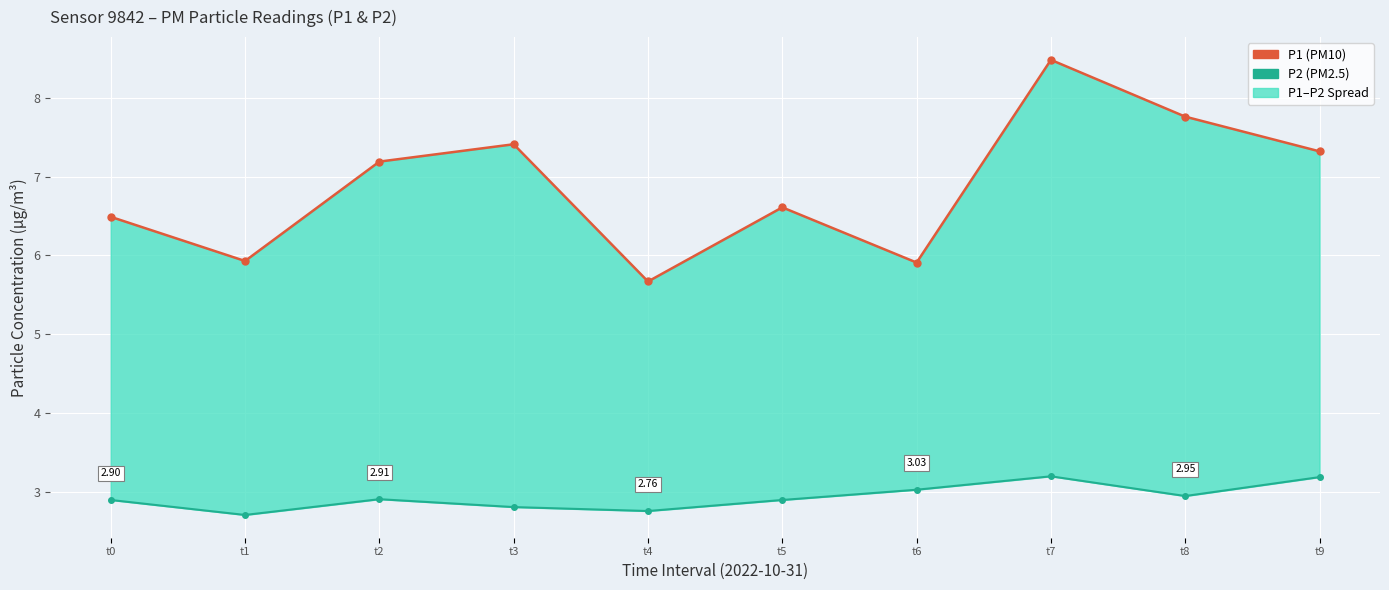

How many series are shown in this chart?

2